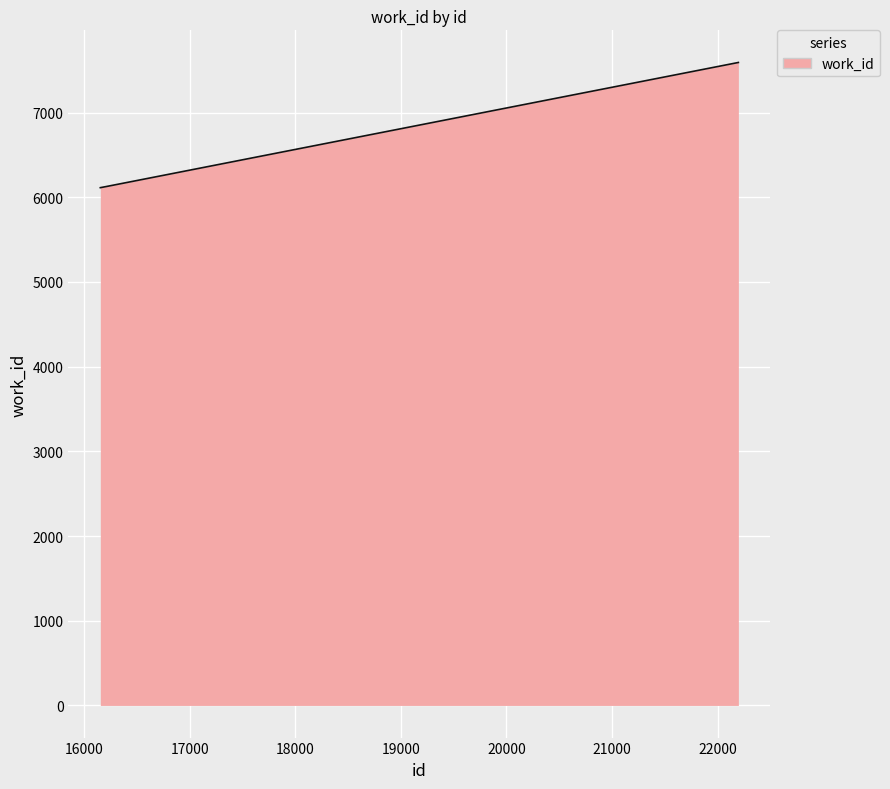

What is the minimum value shown in the chart?

6113.0